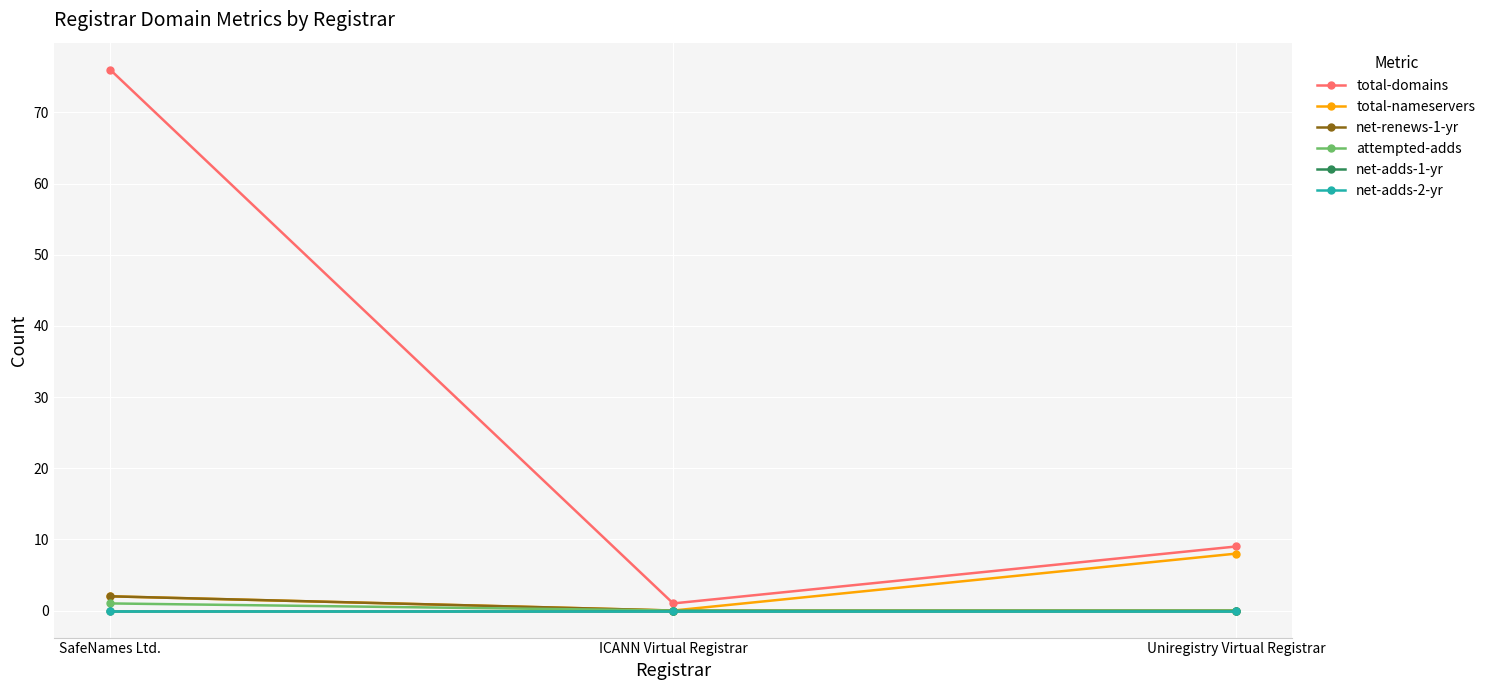

Between SafeNames Ltd. and ICANN Virtual Registrar, which is larger?

SafeNames Ltd.